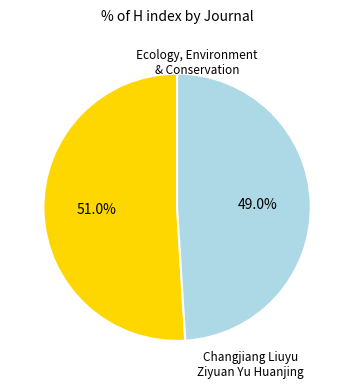

Does any single category account for the majority?

Yes